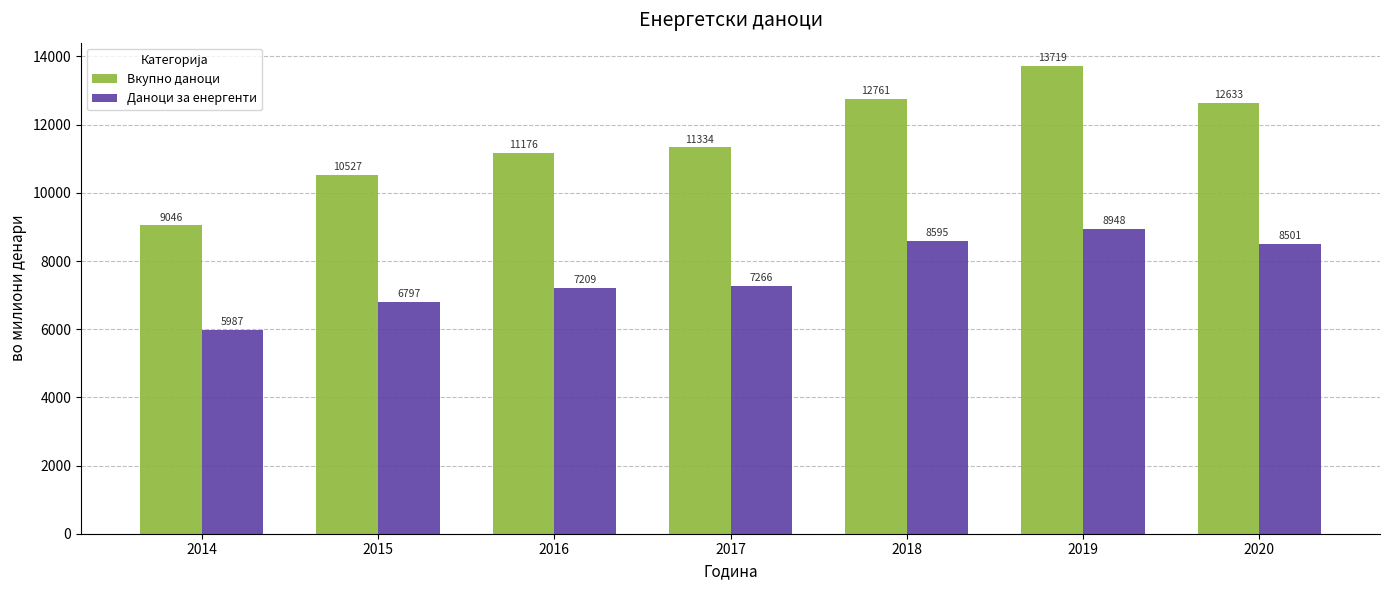

Which series has the largest range (max minus min)?

Вкупно даноци